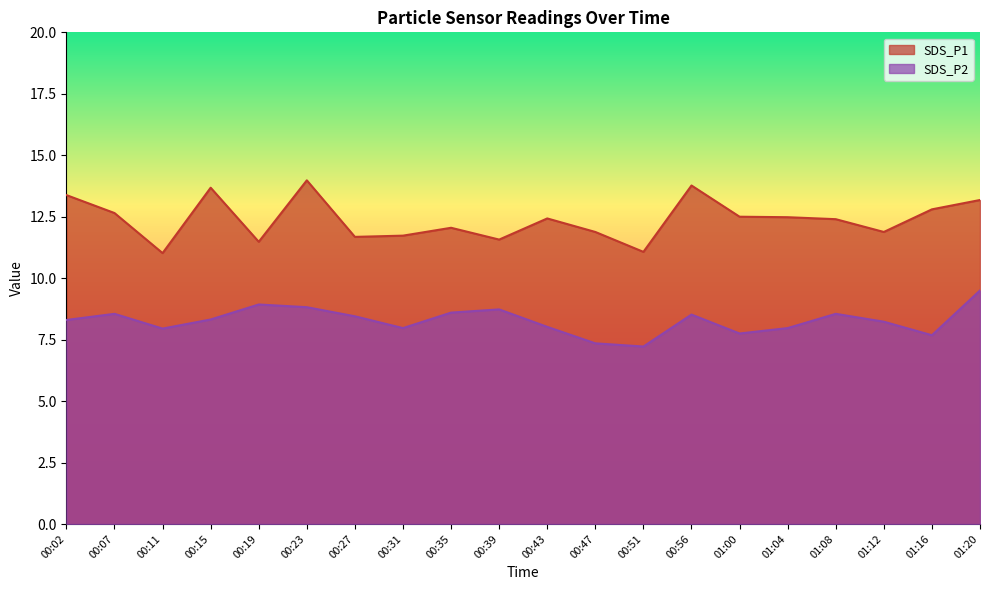

Between 00:11 and 00:23, which series saw the biggest shift?

SDS_P1